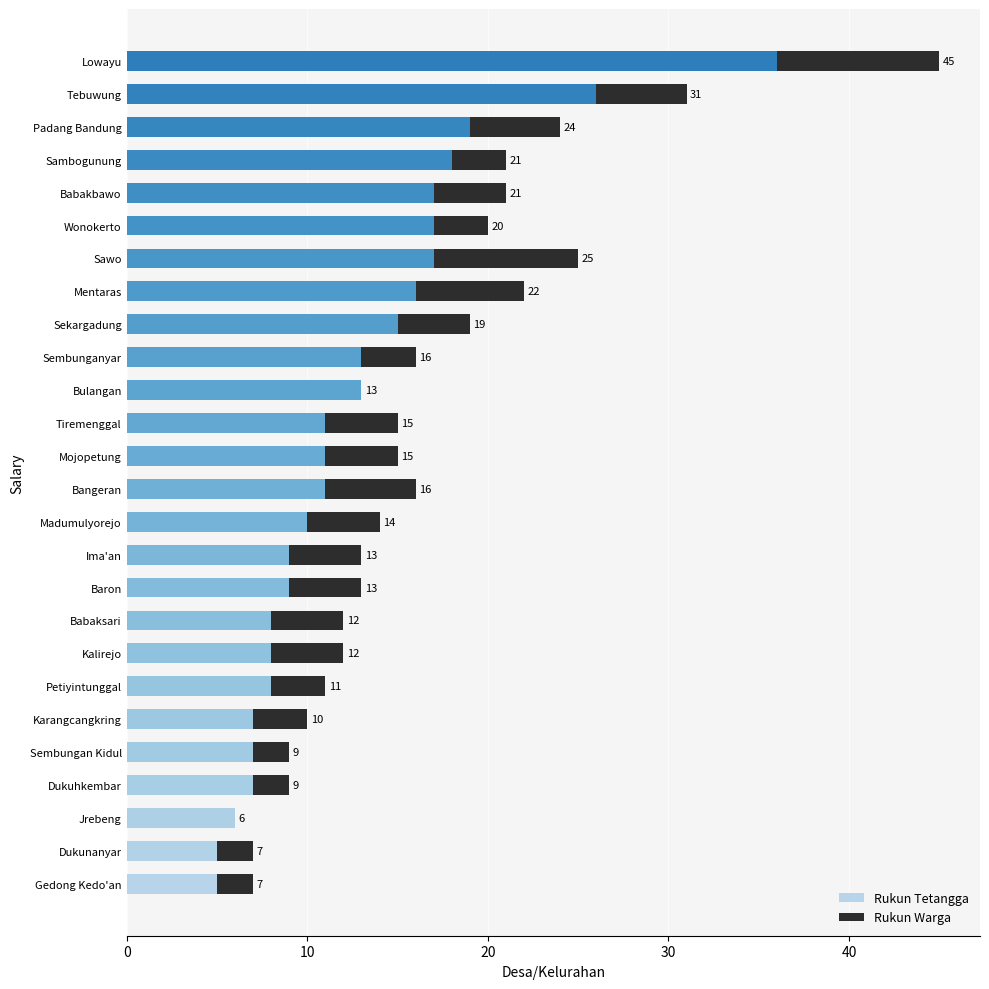

At which category is the sum across all series the highest?

Lowayu